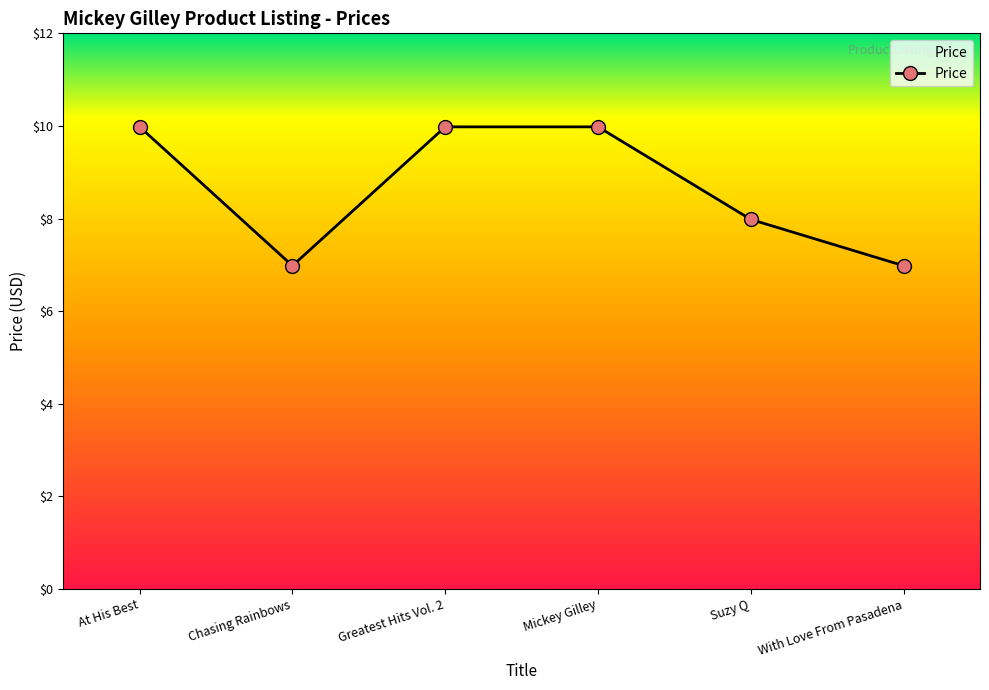

What is the change in value from Mickey Gilley to With Love From Pasadena?

-3.0